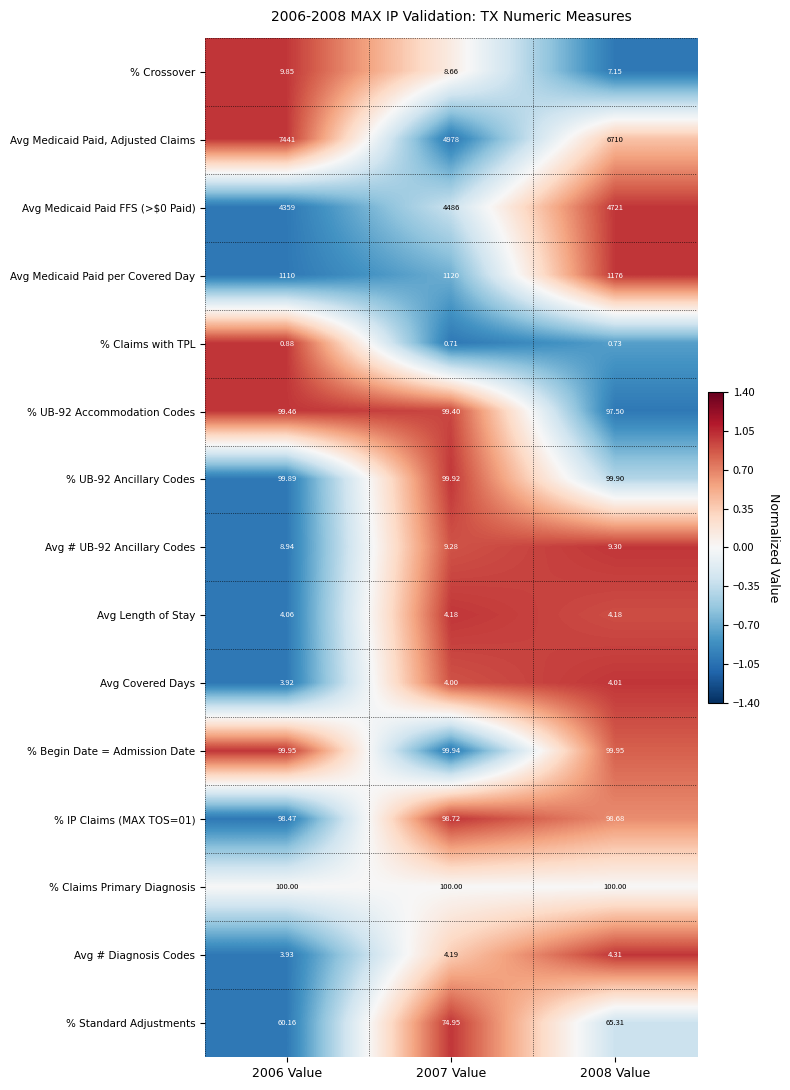

How many series are shown in this chart?

15